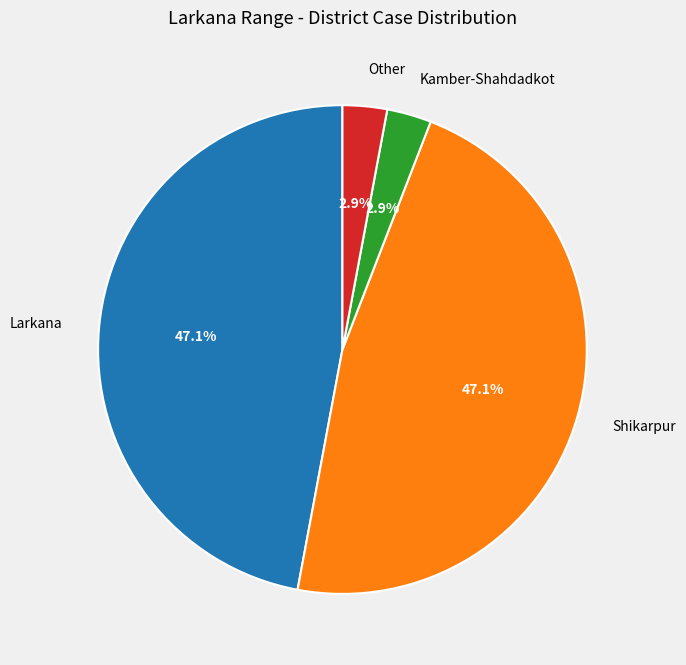

To the nearest percent, what is the combined percentage of Shikarpur and Other?

50%